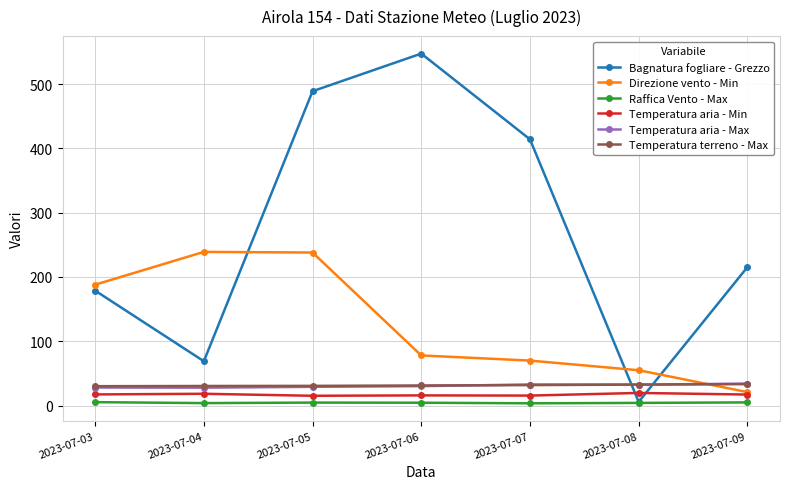

Which series changed the most between 2023-07-07 and 2023-07-08?

Bagnatura fogliare - Grezzo